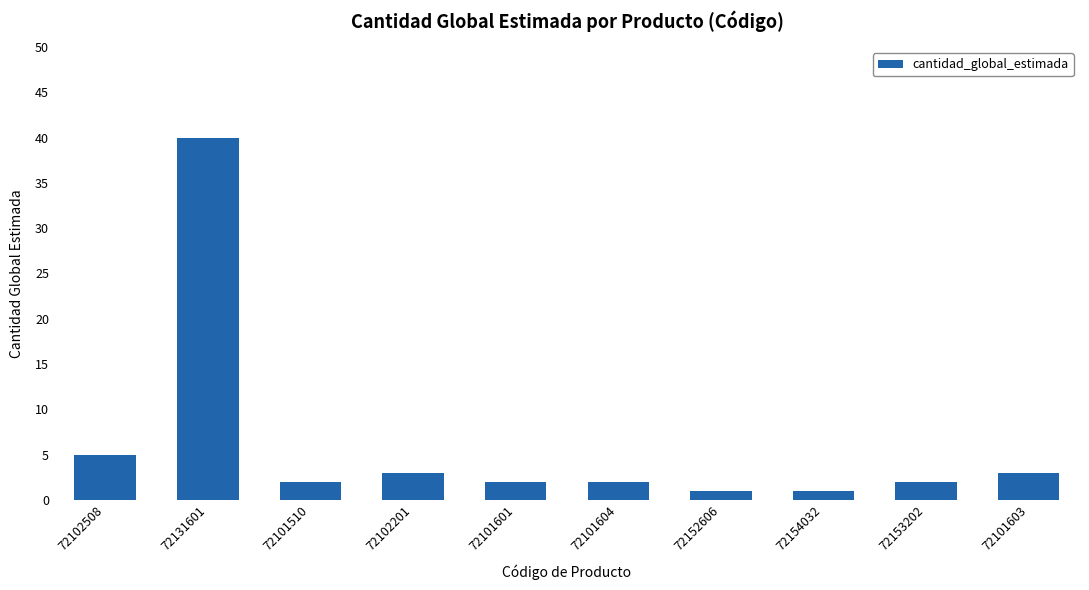

Are the bars horizontal?

No